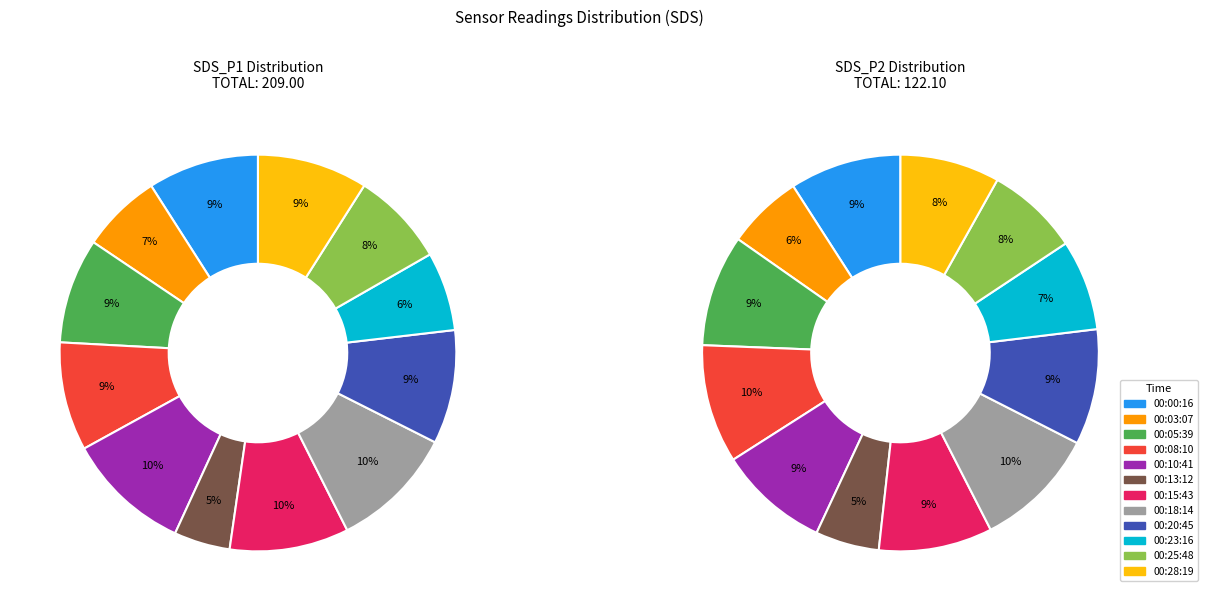

To the nearest percent, what portion does 00:25:48 represent?

8%